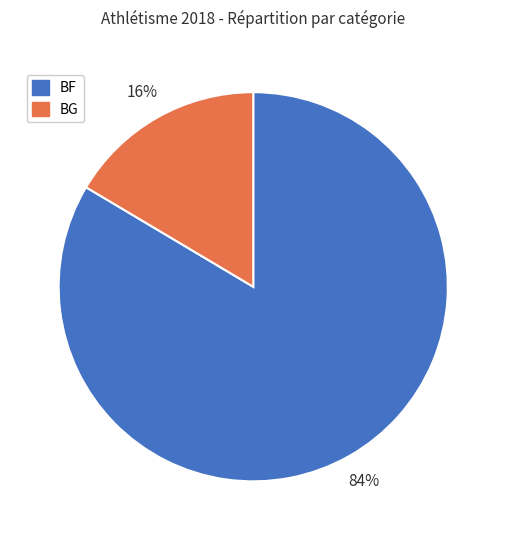

The BF slice represents 84% of the pie. True or false?

True